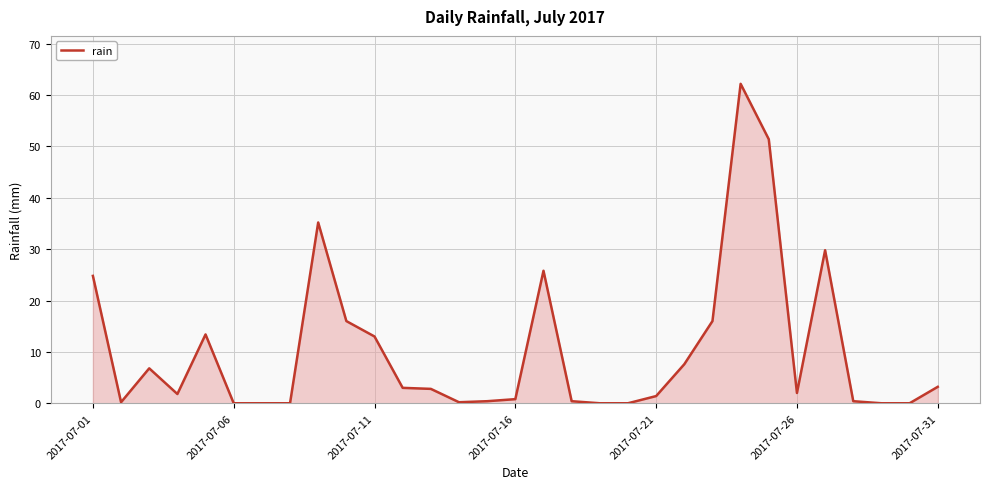

What is the greatest value displayed?

62.2